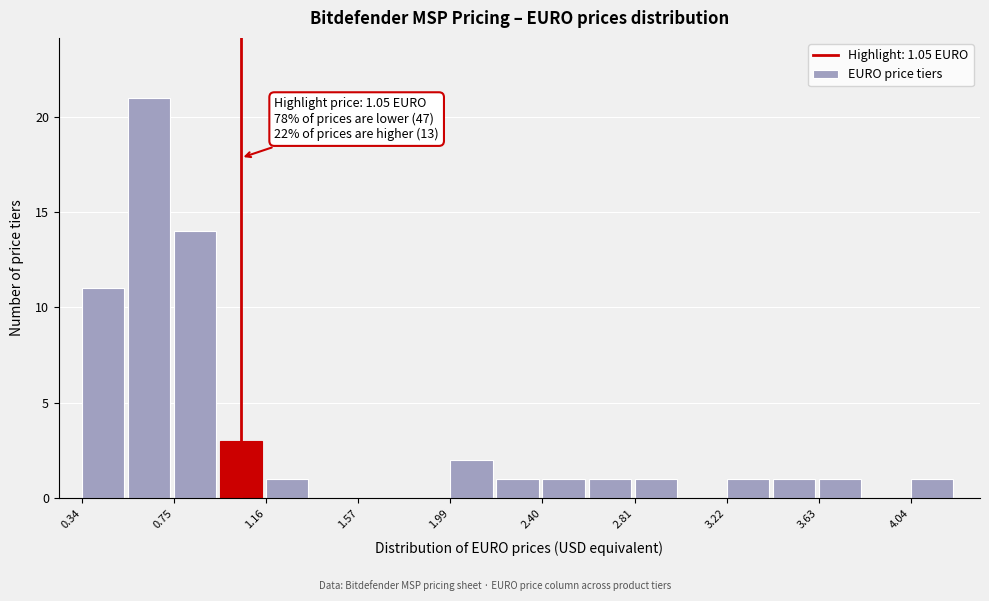

Which range on the x-axis has the tallest bar?

0.55 to 0.75